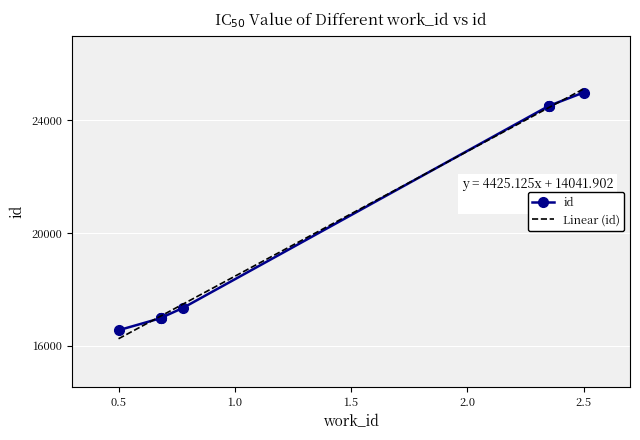

True or false: the data has more than 2 interior local peaks.

False